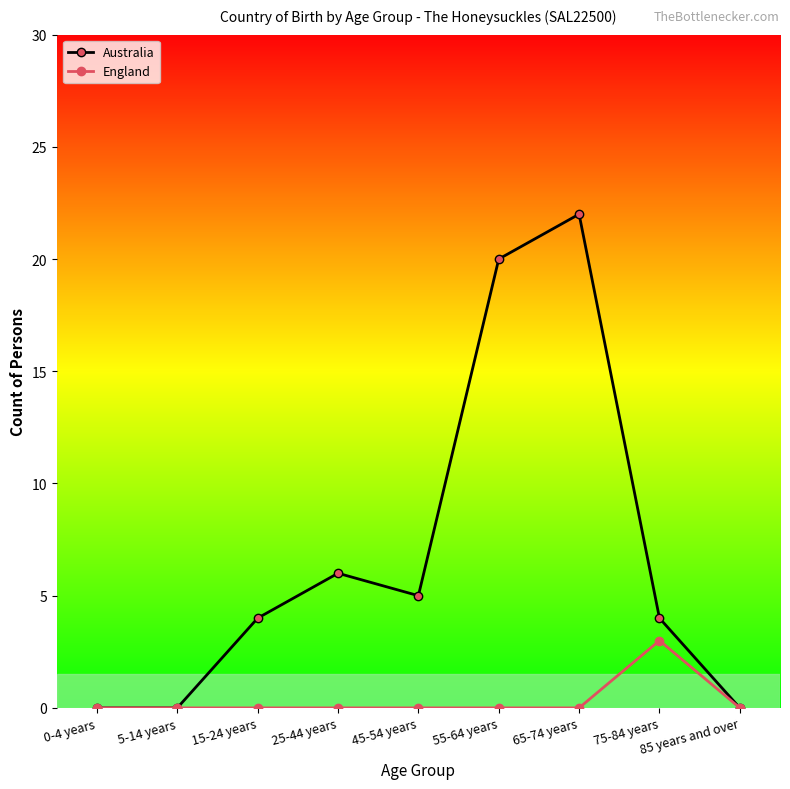

What is the average value of the Australia series?

7